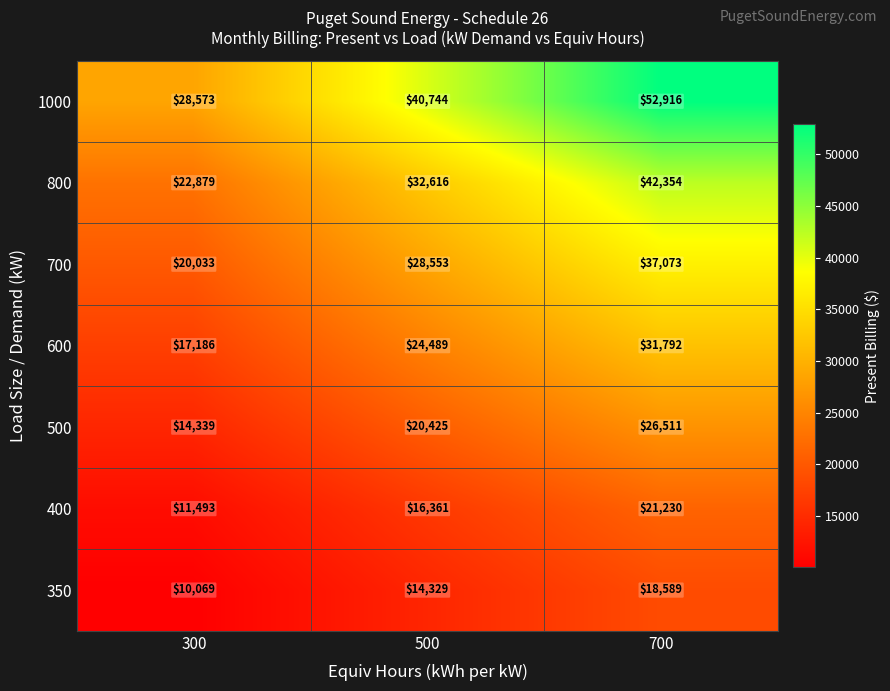

What is the sum of the 800 values at 300 and 700?

65233